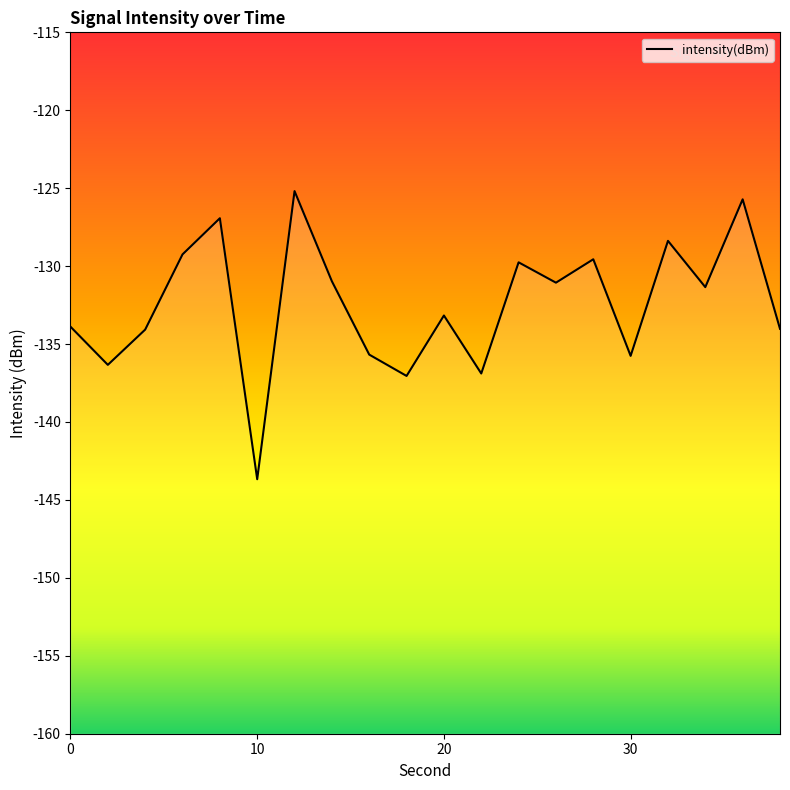

What is the difference between the values at 26 and 12?

5.9